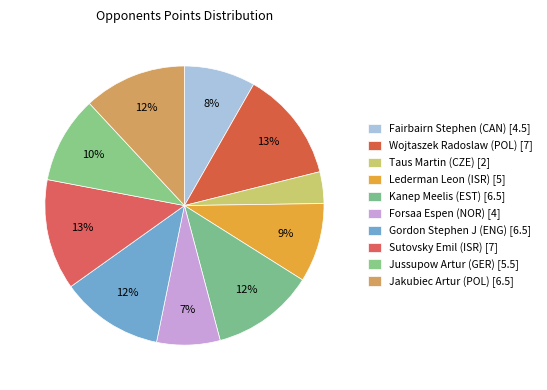

To the nearest percent, what is the average slice percentage?

10%